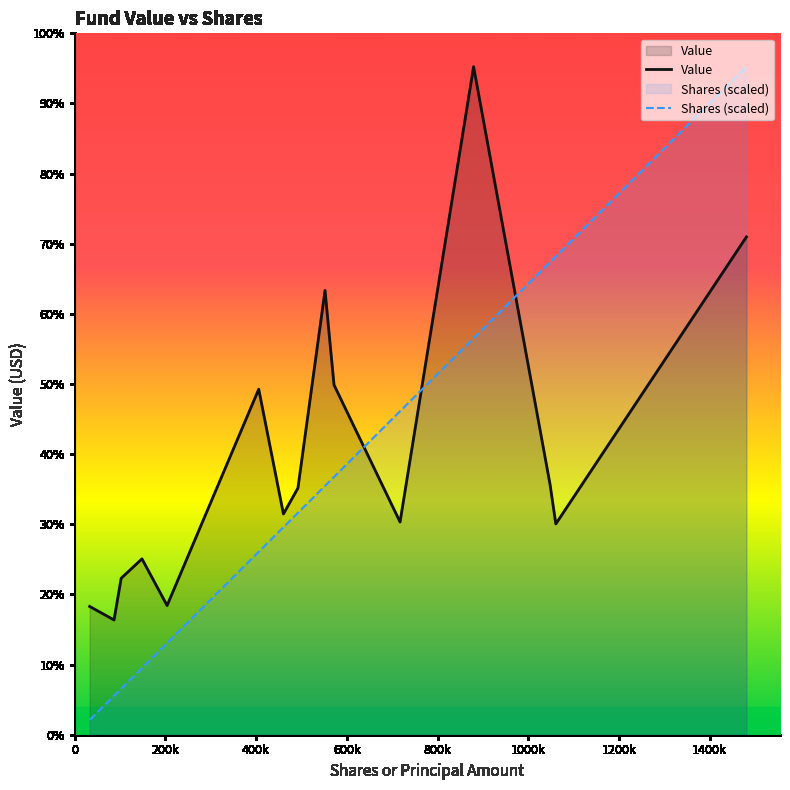

What is the sum of all Shares or principal amount values?

8240905